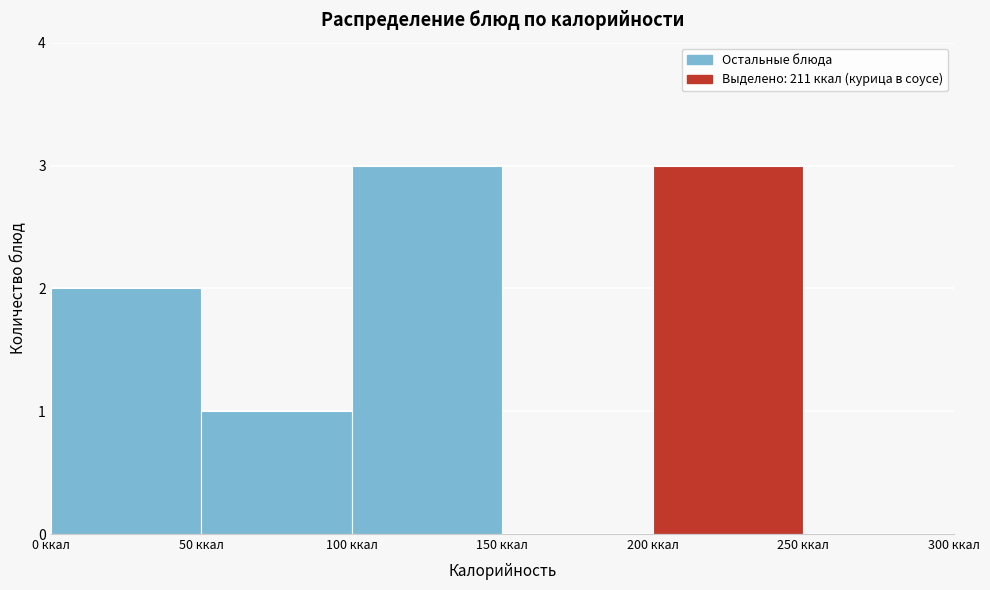

Reading left to right, transcribe this chart: for each bar, give the range it covers on the x-axis and its height. The values are not printed on the chart, so give them approximately, as read against the axis.

0 to 50: 2
50 to 100: 1
100 to 150: 3
150 to 200: 0
200 to 250: 3
250 to 300: 0